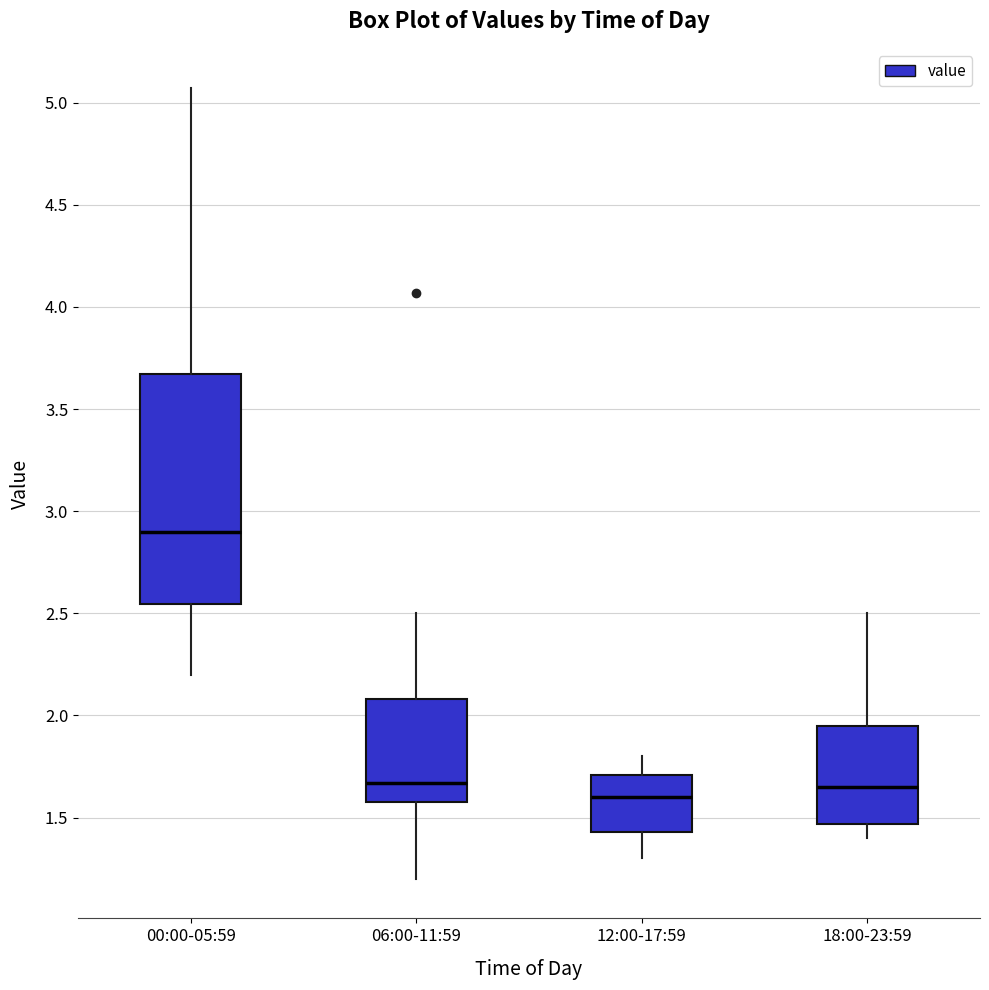

Reading left to right, read every box against the y-axis: the position of its median line, the range the box covers, and the ends of its whiskers. The values are not printed on the chart, so give them approximately, as read against the axis.

00:00-05:59: median 2.90, box 2.55 to 3.65, whiskers 2.20 to 5.05
06:00-11:59: median 1.65, box 1.60 to 2.10, whiskers 1.20 to 2.50
12:00-17:59: median 1.60, box 1.45 to 1.70, whiskers 1.30 to 1.80
18:00-23:59: median 1.65, box 1.45 to 1.95, whiskers 1.40 to 2.50